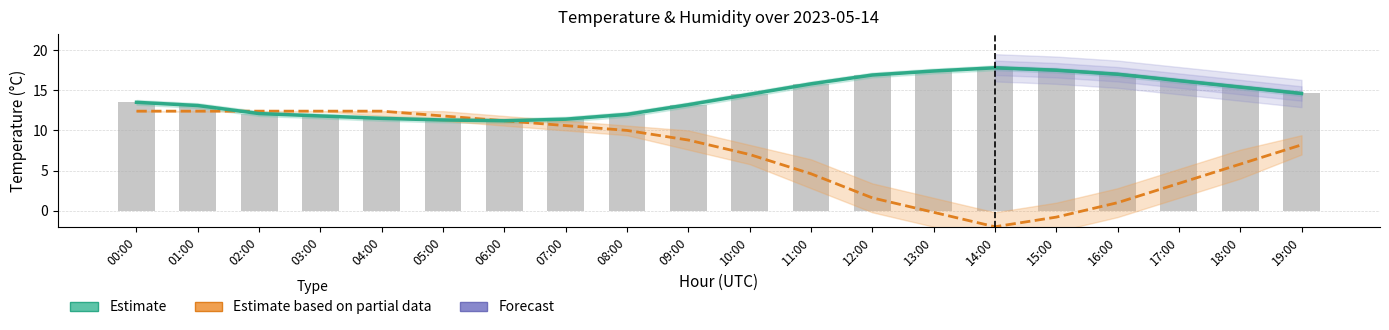

How many values in the temperature series exceed 14?

10